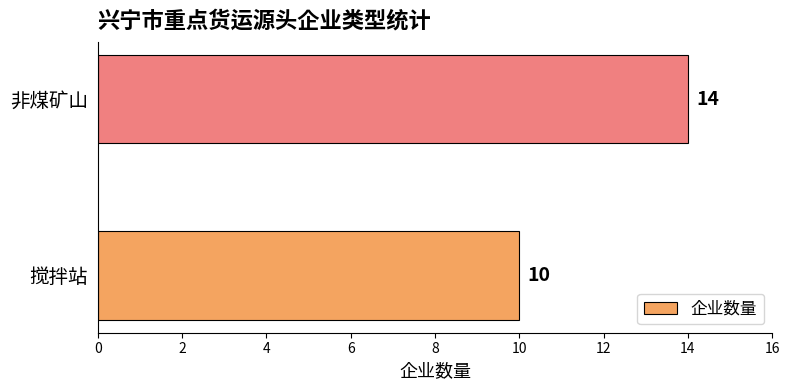

What is the maximum value shown in the chart?

14